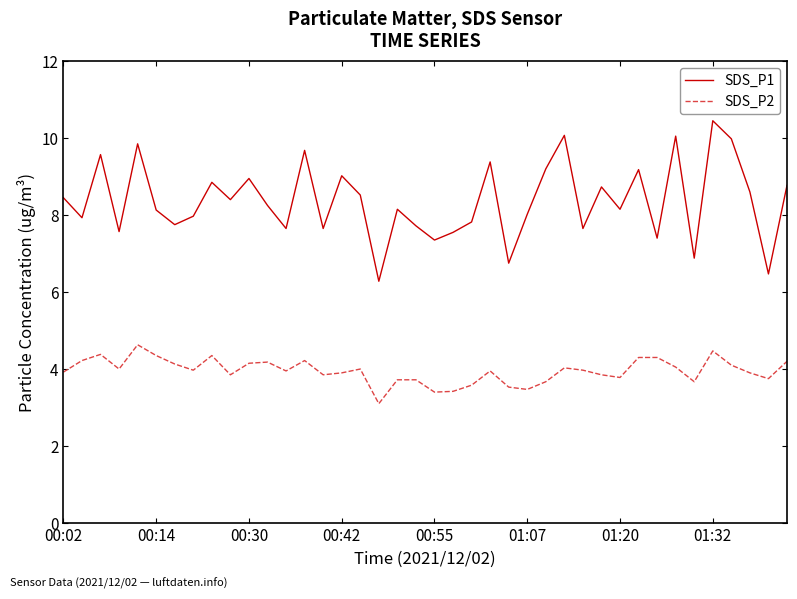

True or false: SDS_P2 and SDS_P1 cross at least once.

False